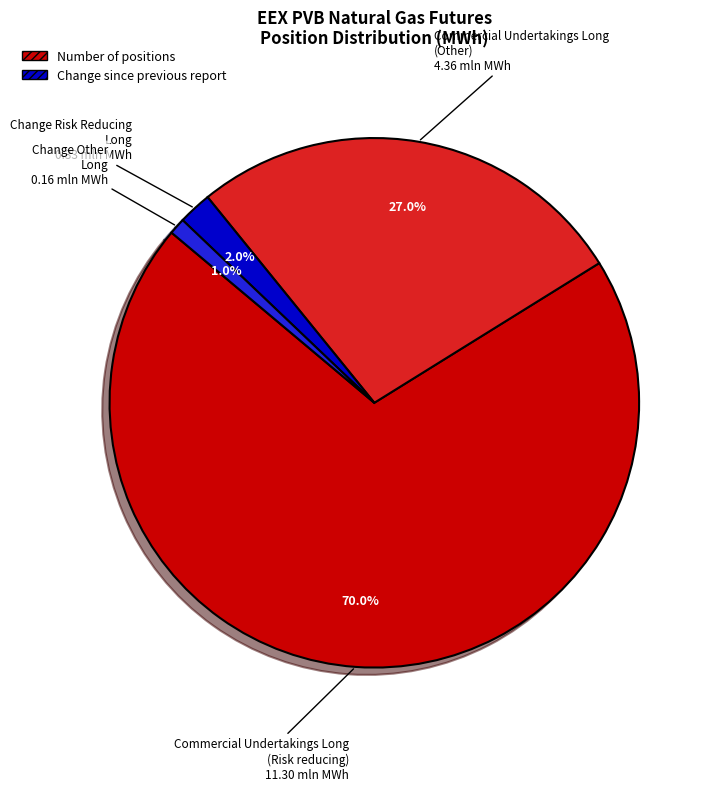

What is the ratio of the value at Commercial Undertakings Long (Other) to the value at Commercial Undertakings Long (Risk reducing)?

0.4